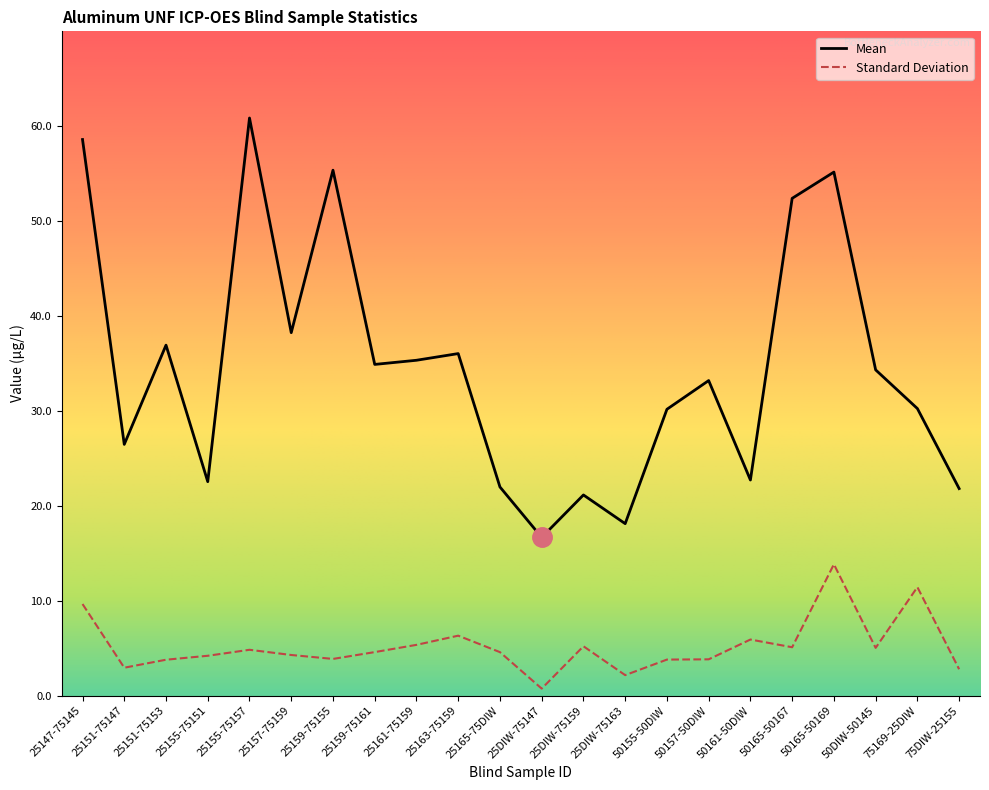

How many categories are shown in the chart?

22